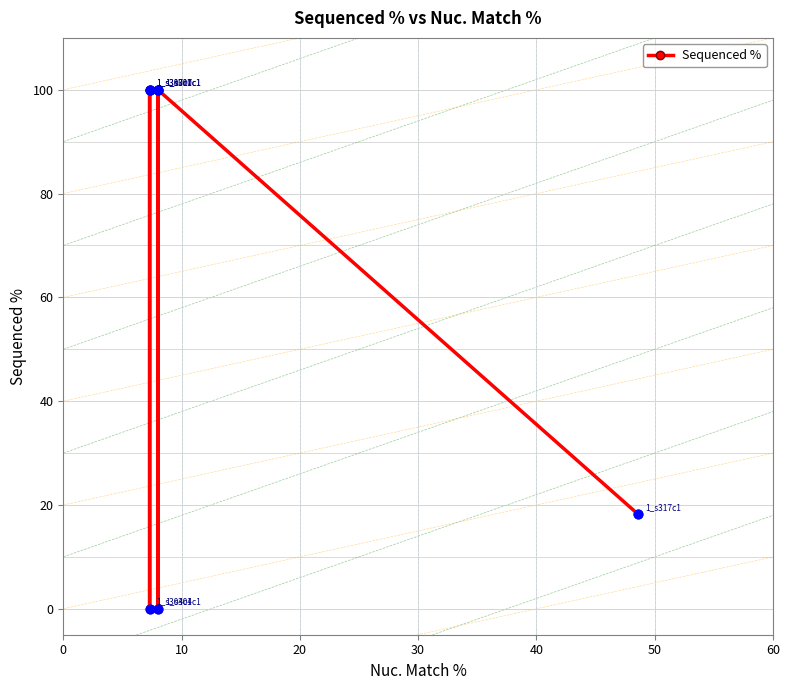

Which has a higher value, 50 or 10?

50